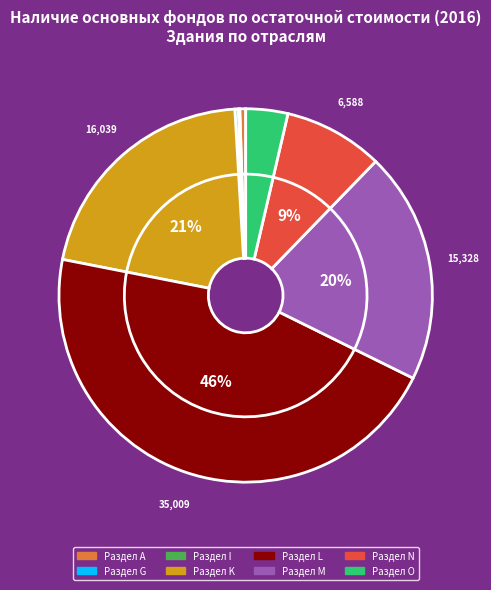

What portion of the pie excludes Раздел M?

80.0%